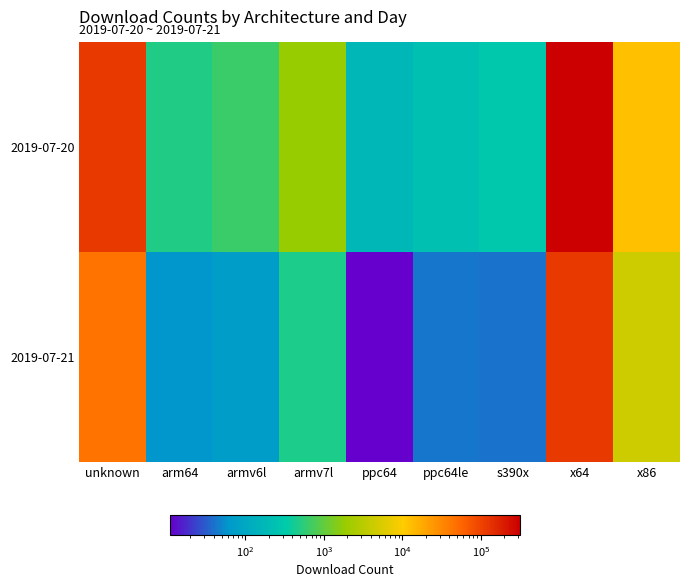

Rank the series at armv6l from highest to lowest value.

2019-07-20, 2019-07-21